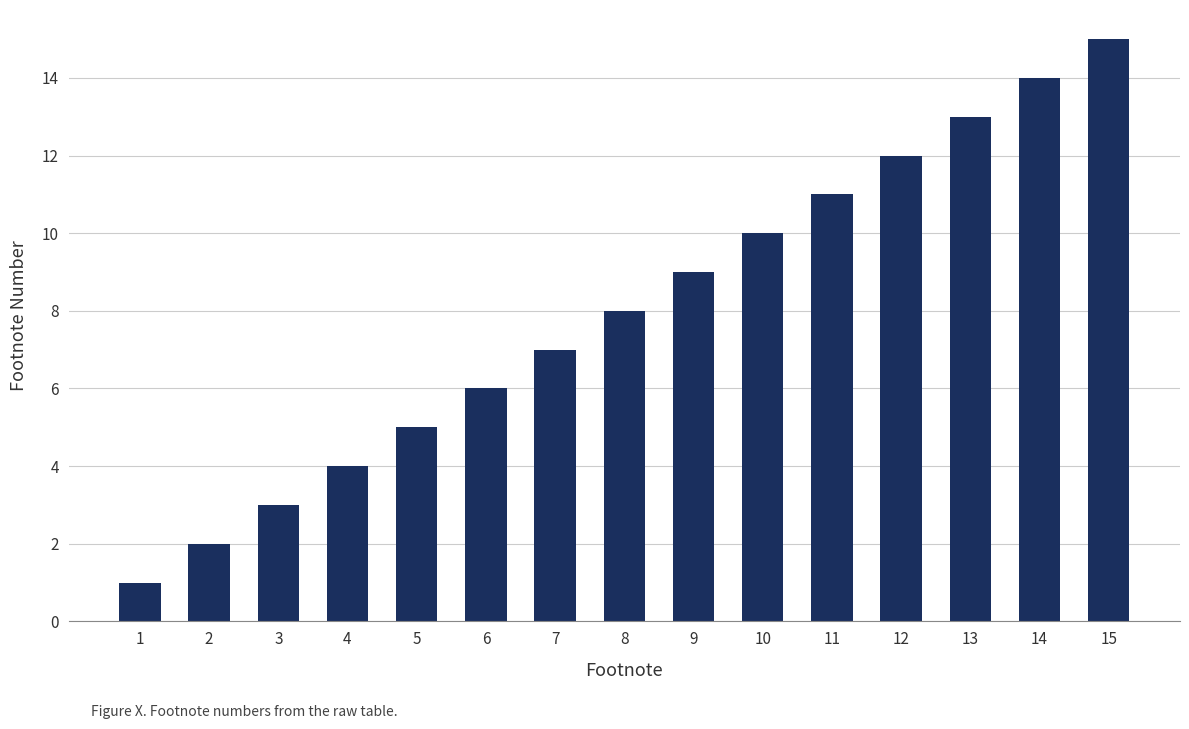

What is the change in value from 8 to 12?

+4